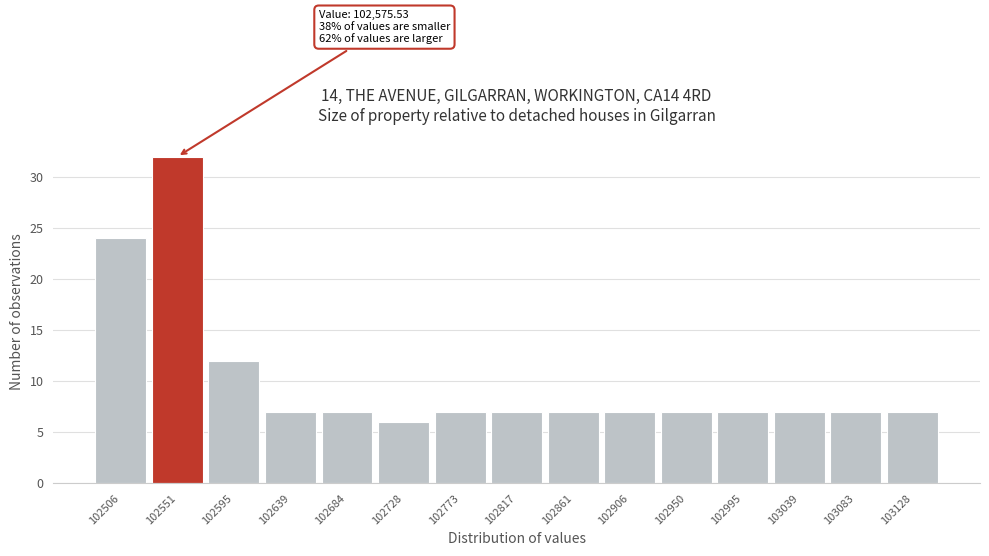

Reading right to left, transcribe all the data shown in this chart.

7	7	7	7	7	7	7	7	7	6	7	7	12	32	24